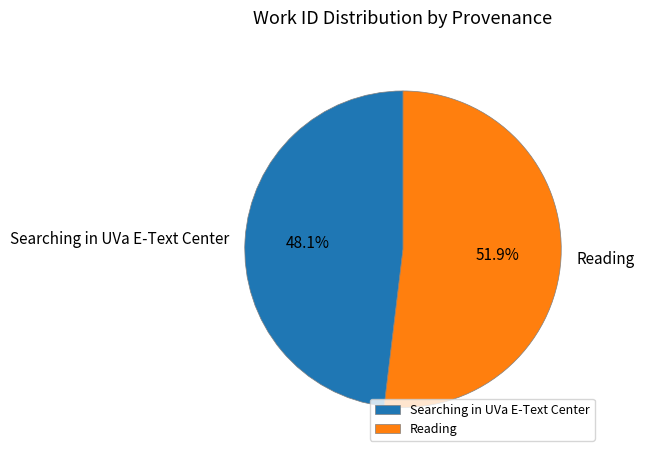

True or false: Reading accounts for 61% of the total.

False